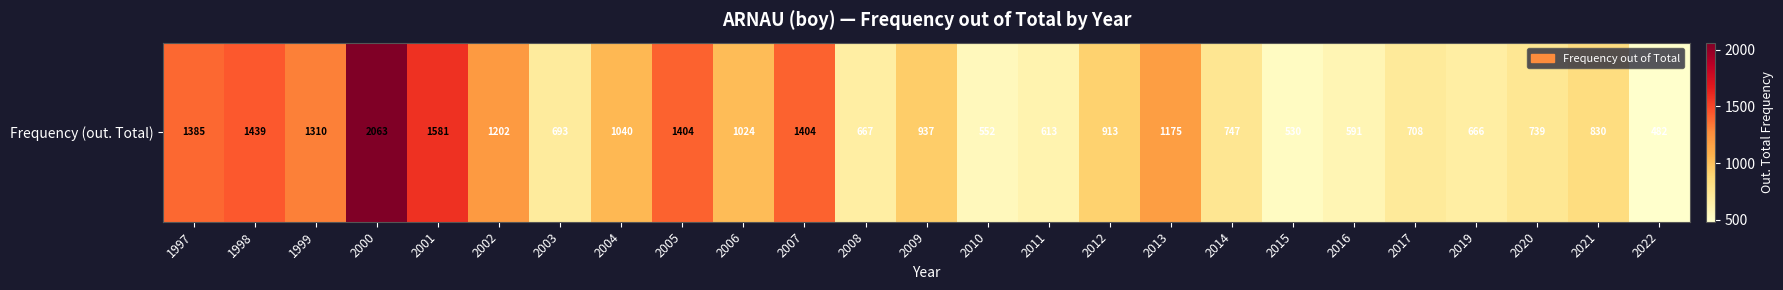

What is the change in value from 2000 to 2014?

-1316